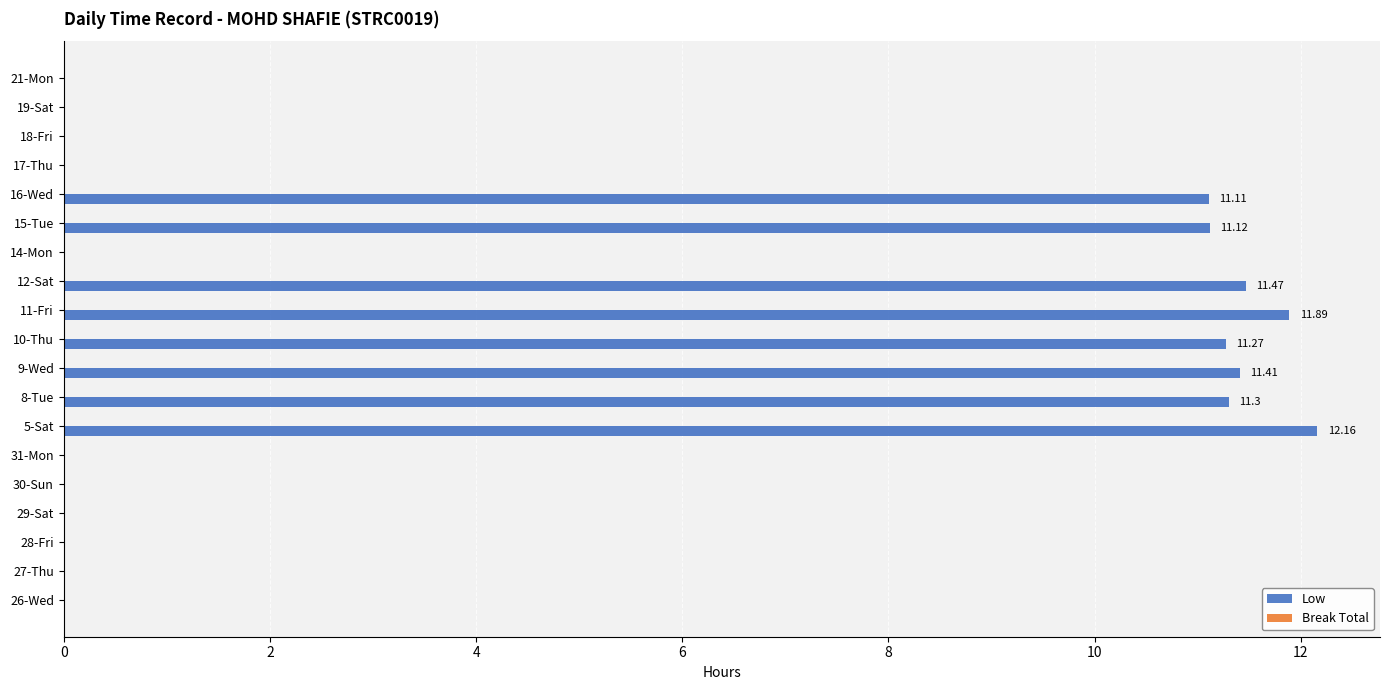

What is the sum of all values?

91.7